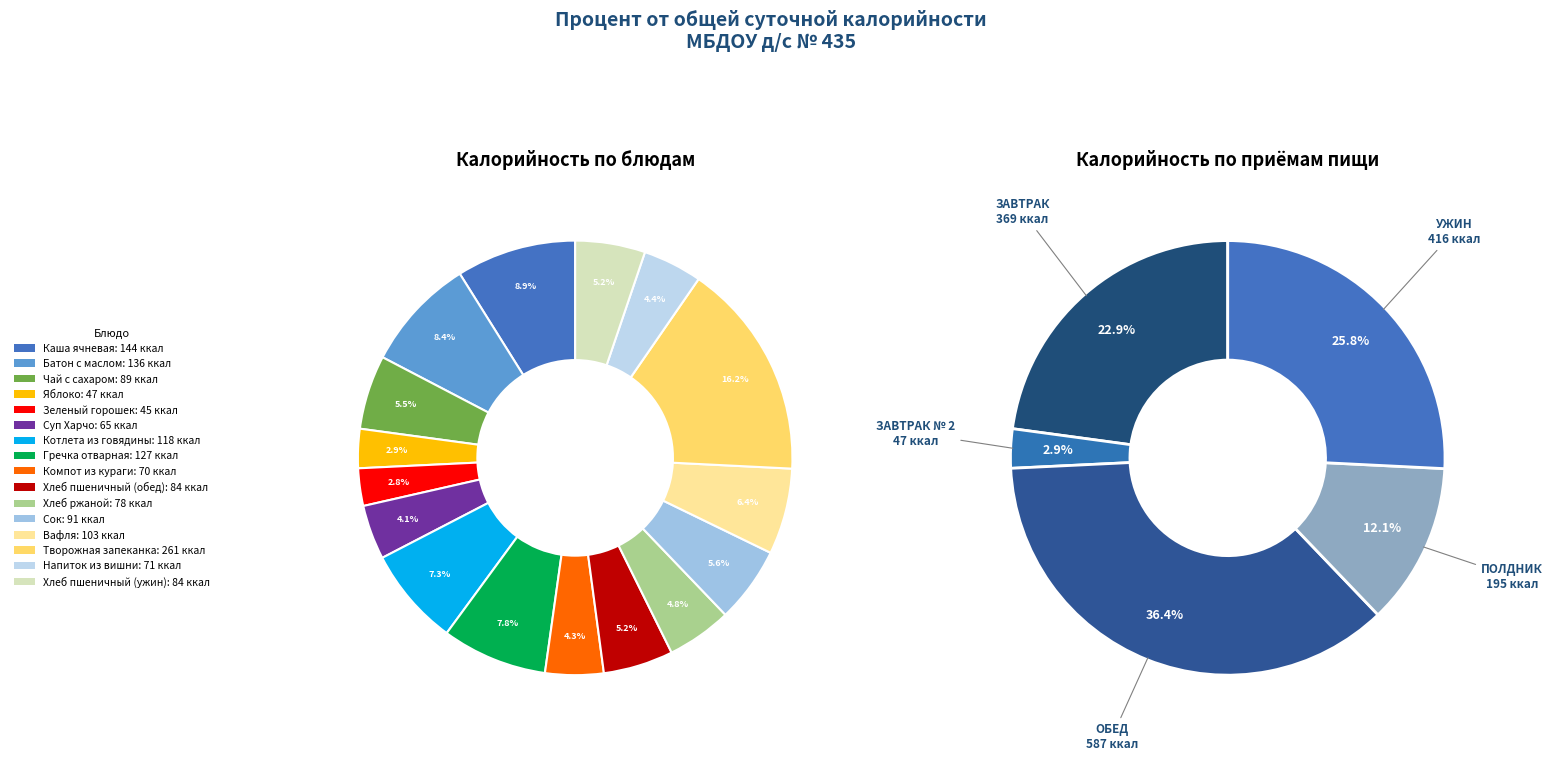

True or false: Чай с сахаром accounts for 6% of the total.

True